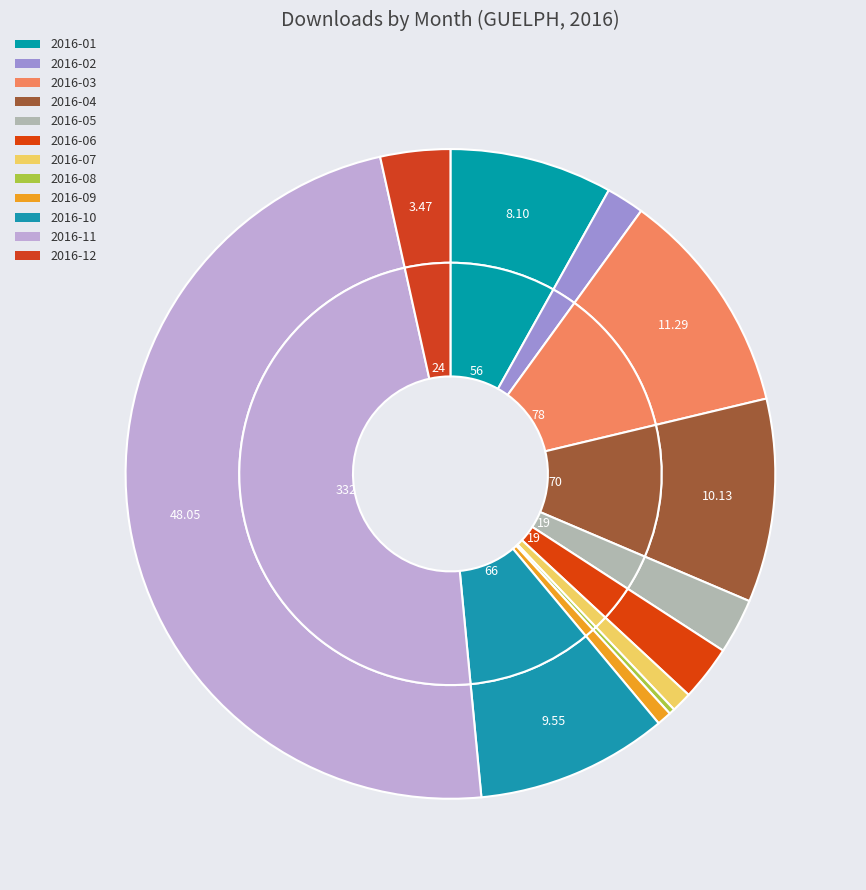

Does 2016-11 account for over 50% of the chart?

No